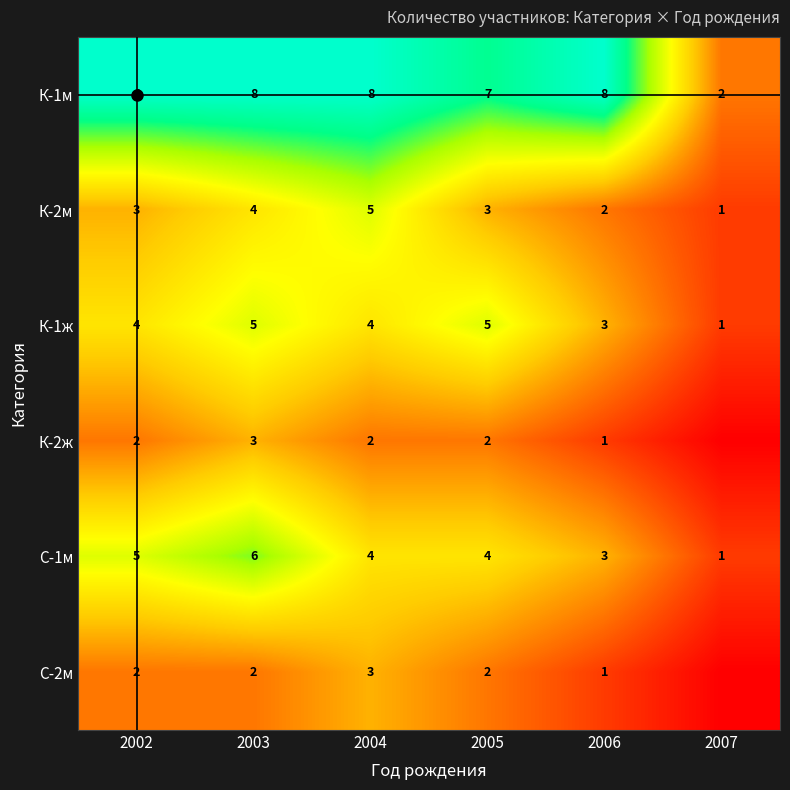

How many data points in С-2м are less than 2?

2